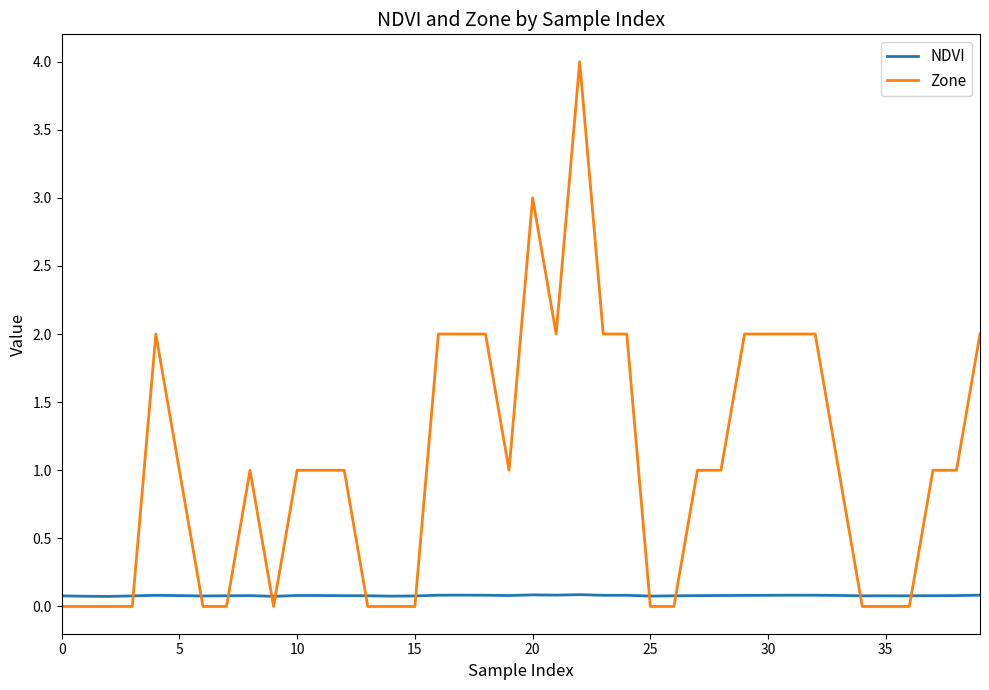

Rank the series by their average value, from highest to lowest.

Zone, NDVI